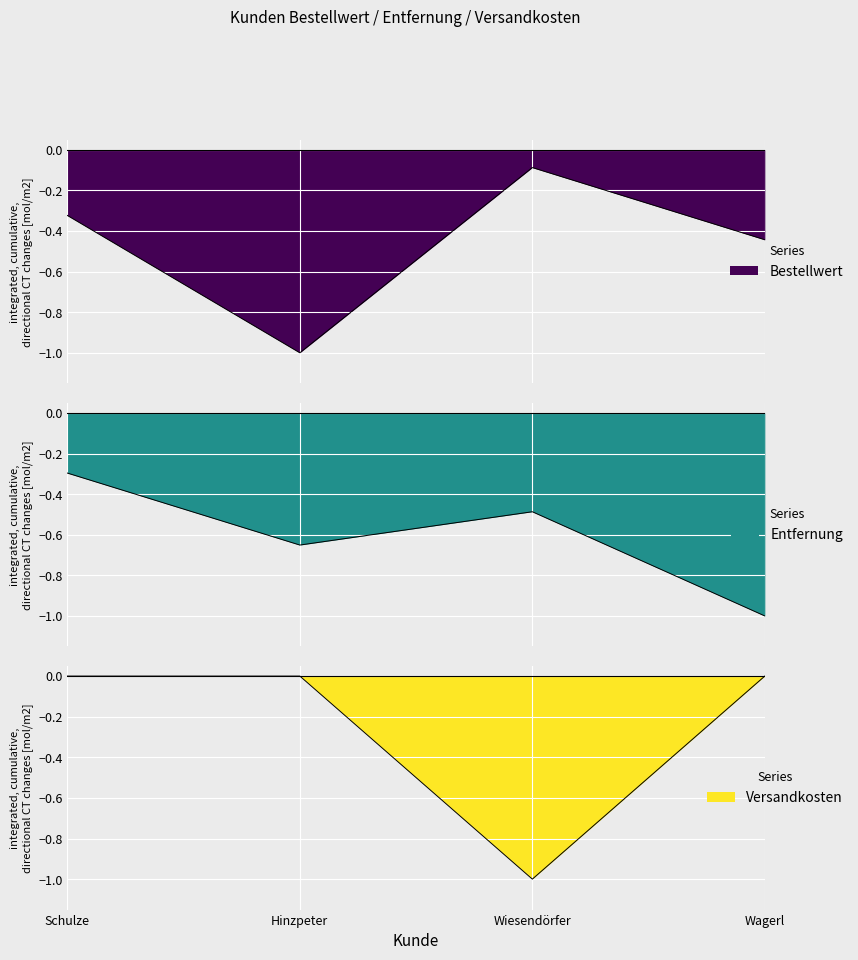

True or false: Entfernung and Versandkosten intersect in this chart.

True